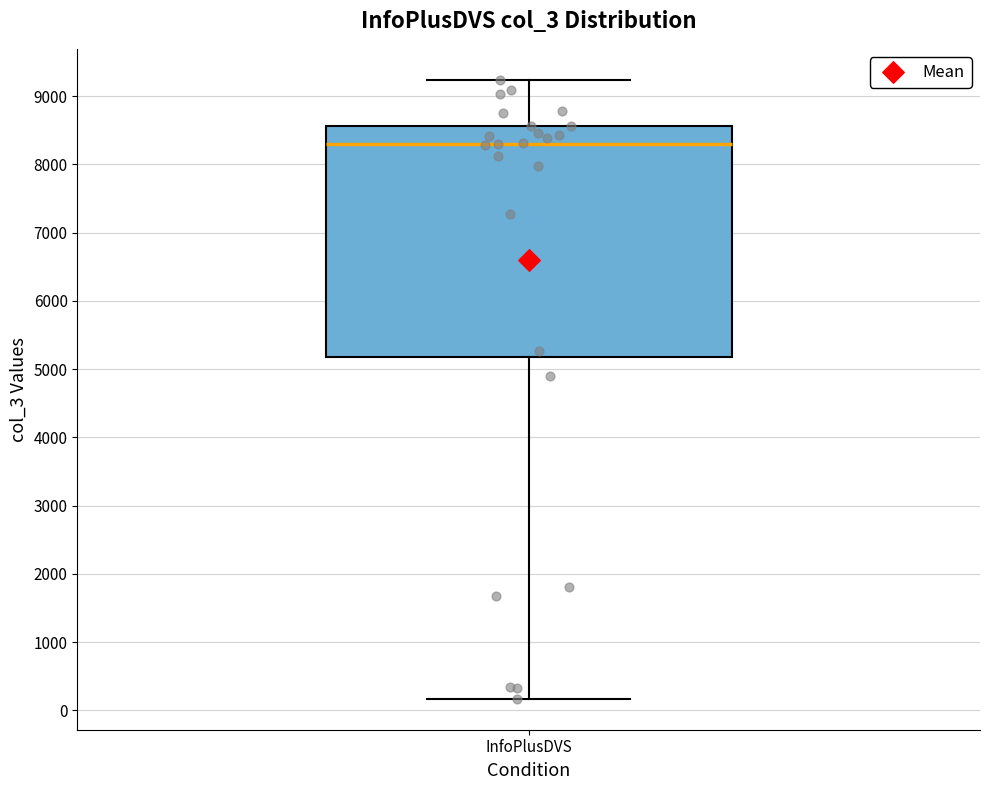

Read this box plot against the y-axis: the position of the median line, the range covered by the box, and the ends of both whiskers. The values are not printed on the chart, so give them approximately, as read against the axis.

median 8300, box 5200 to 8600, whiskers 200 to 9200